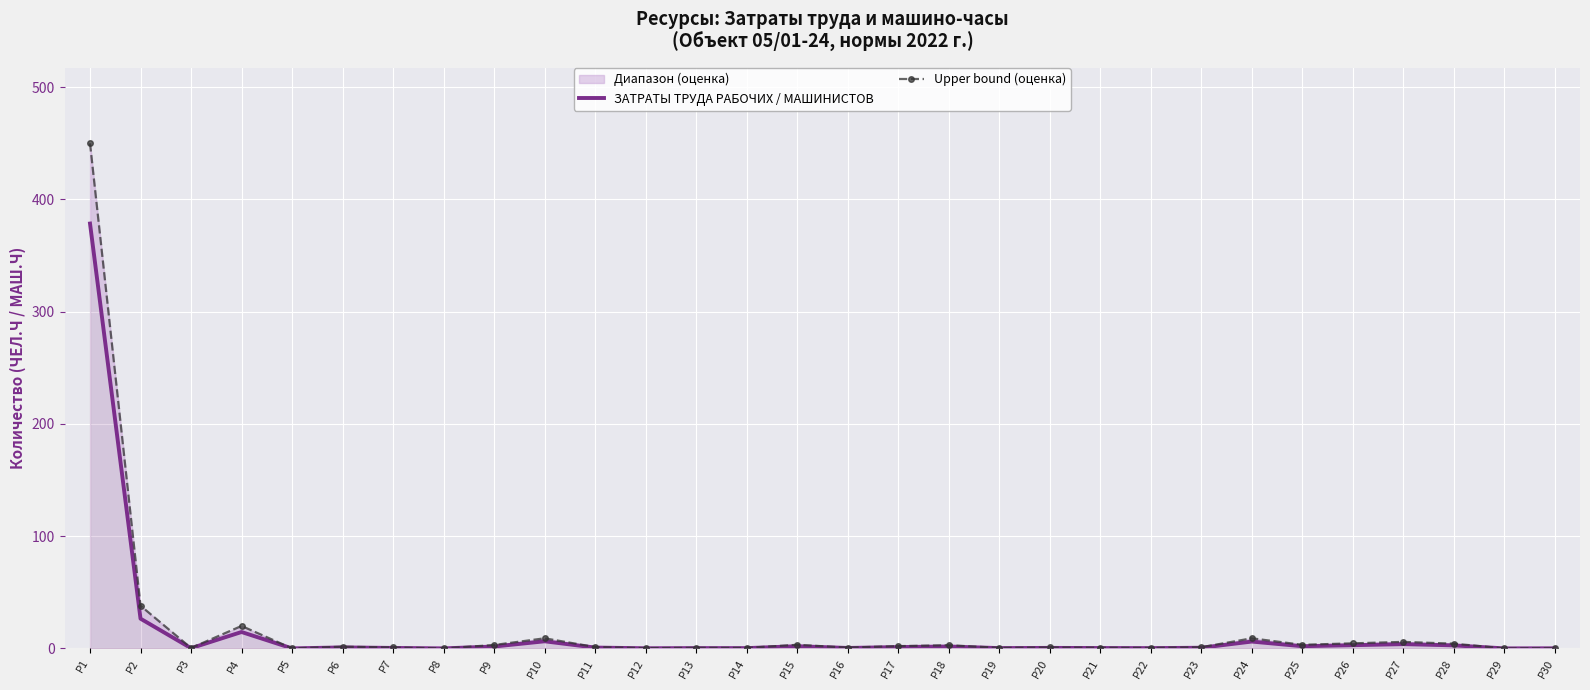

True or false: Upper bound (оценка) and ЗАТРАТЫ ТРУДА РАБОЧИХ / МАШИНИСТОВ cross at least once.

False